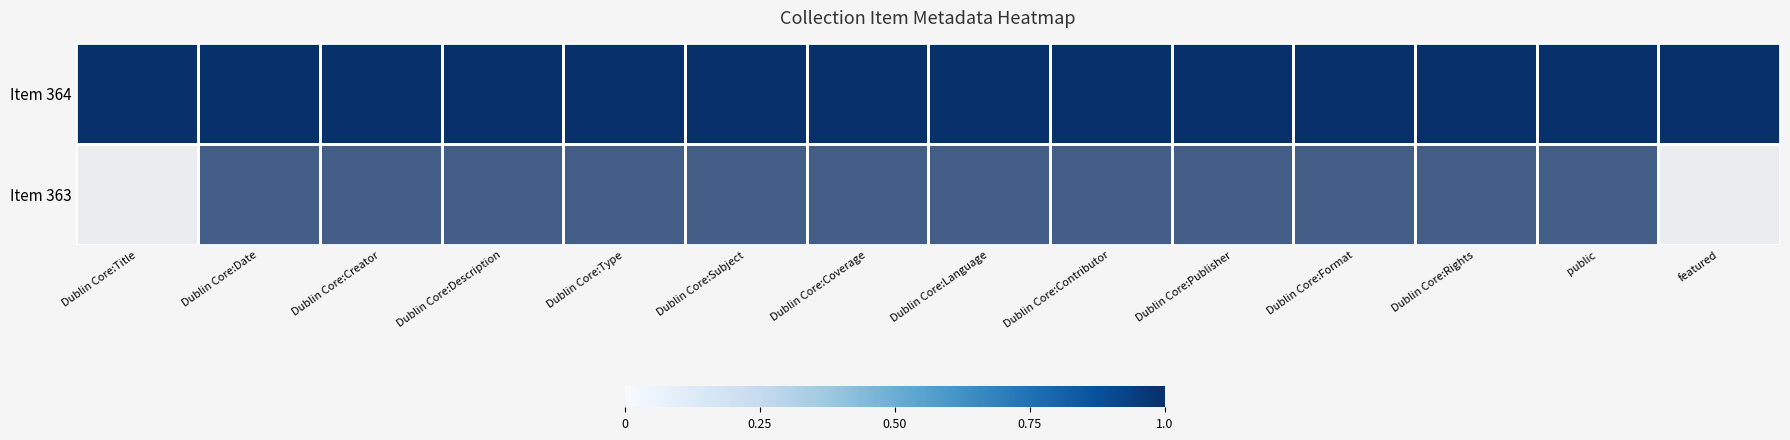

What is the total value across all series at Dublin Core:Creator?

2